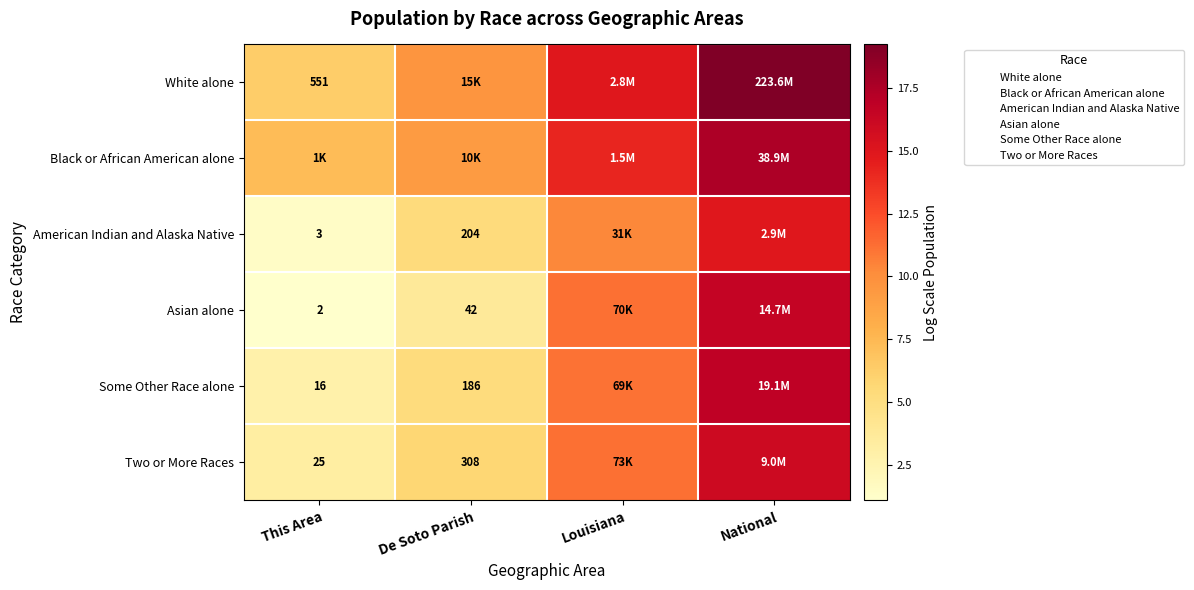

What is the difference between the highest and lowest values at Louisiana?

4.5